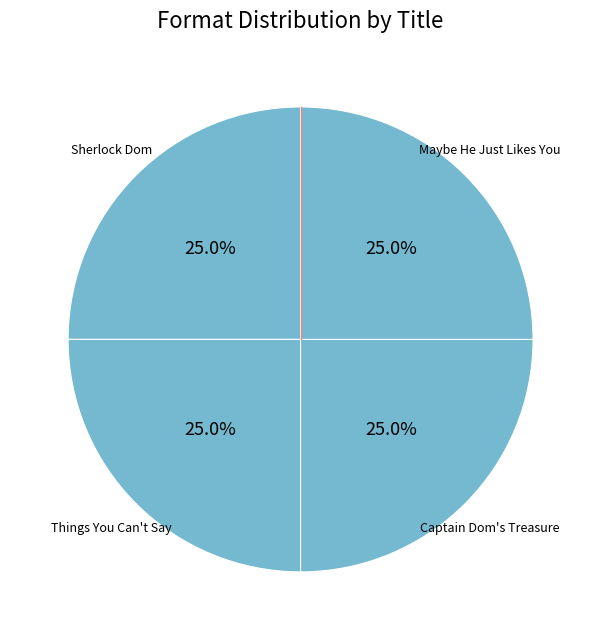

Count the number of slices in the pie.

4